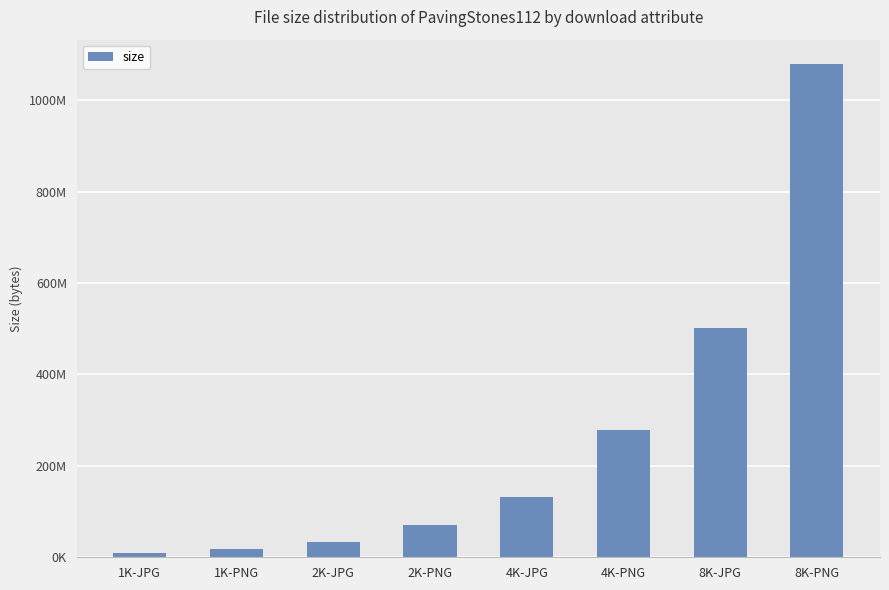

Which has a higher value, 2K-PNG or 4K-JPG?

4K-JPG